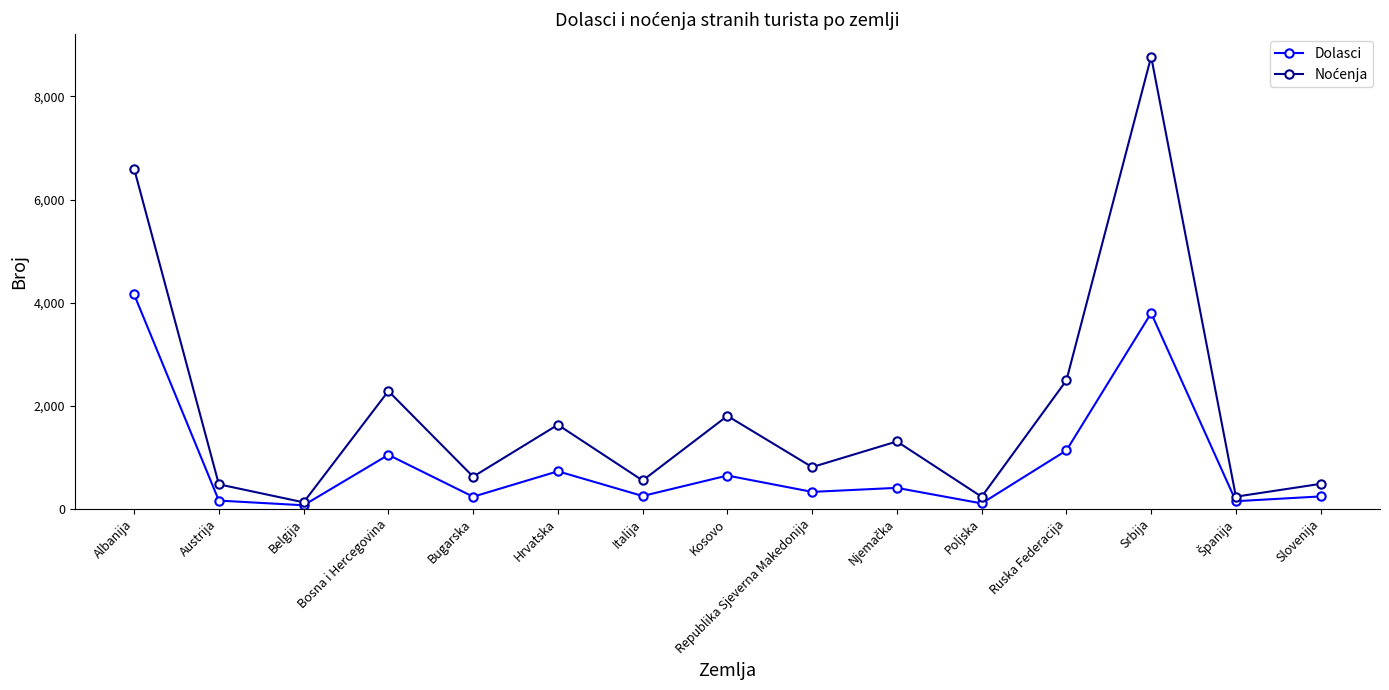

What is the highest value of the Dolasci series?

4158